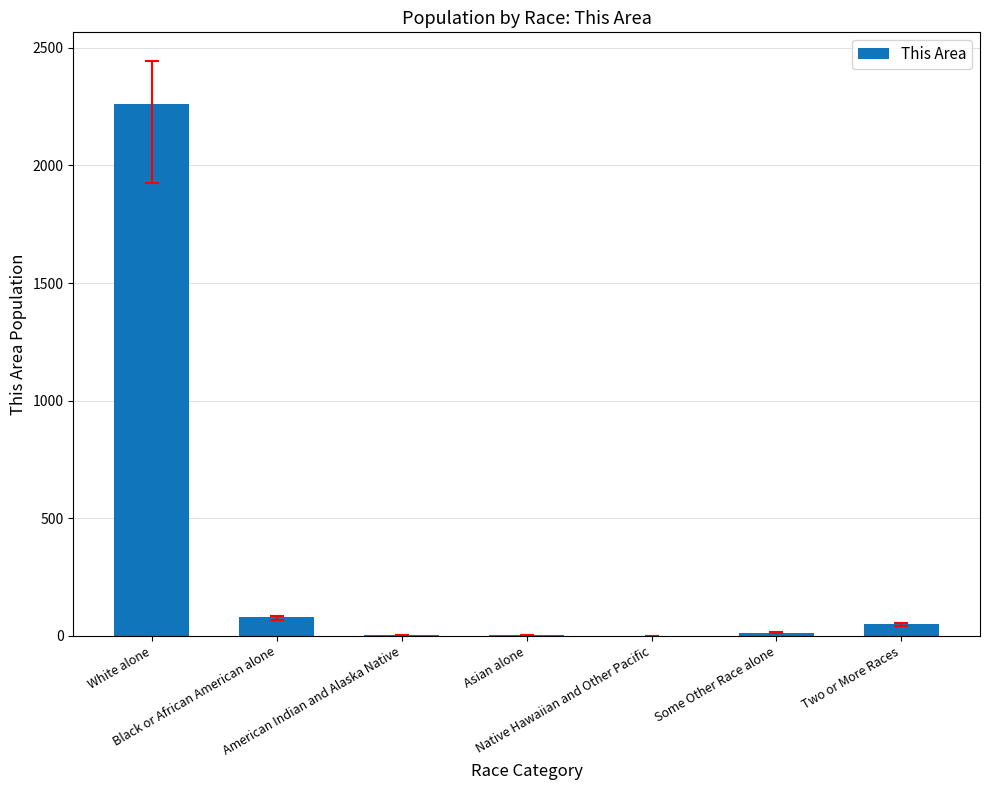

Reading left to right, what are all the values shown in this chart?

2263	78	3	3	1	13	50